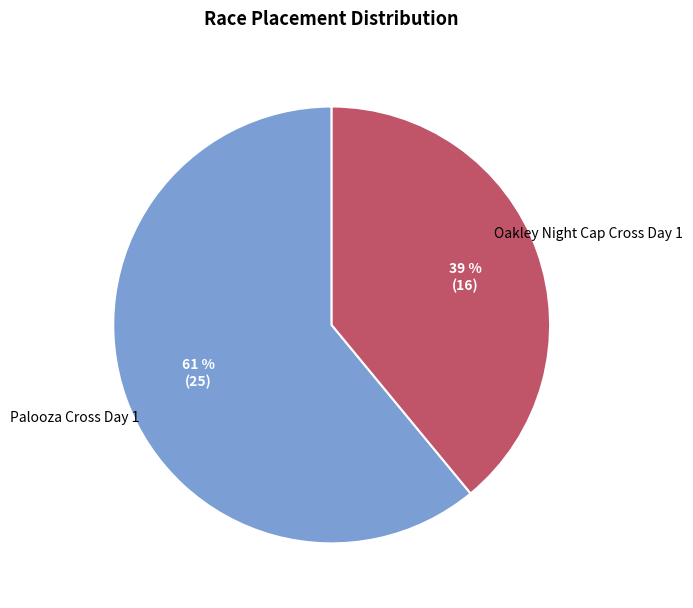

Which category has the smallest portion of the pie?

Oakley Night Cap Cross Day 1